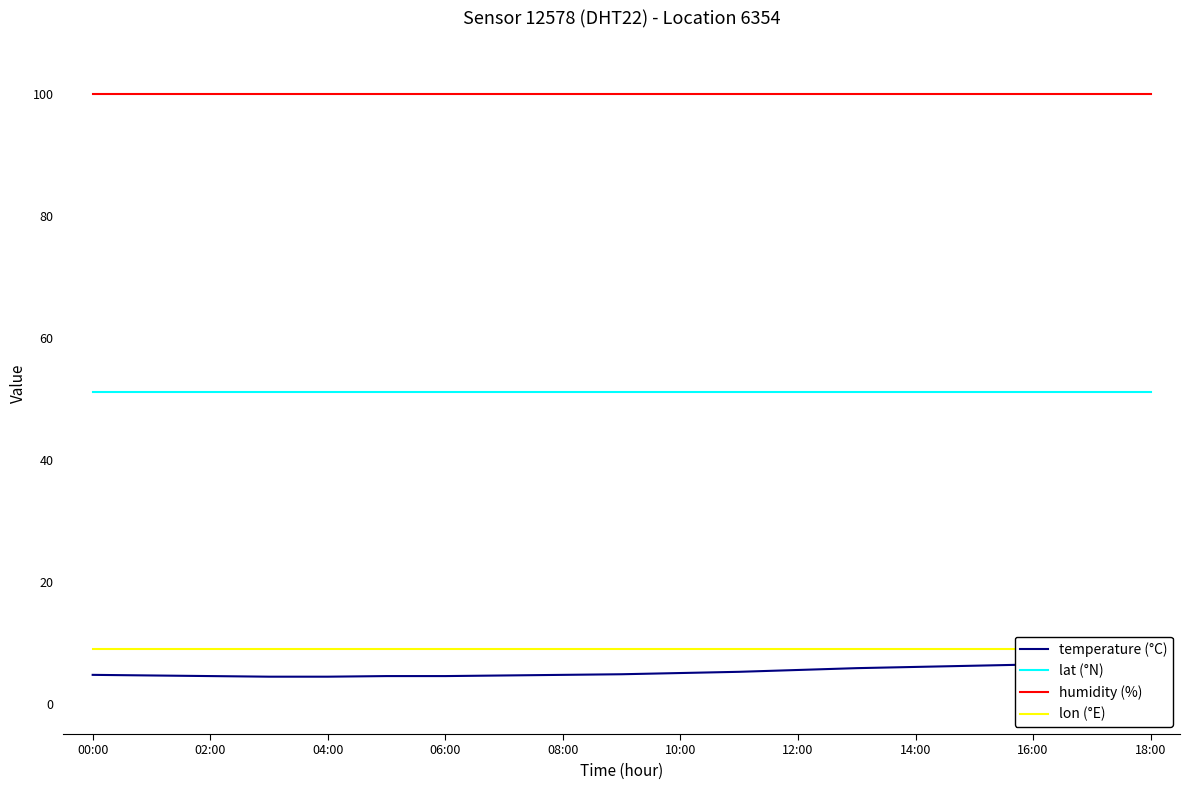

What is the minimum value for lat (°N)?

51.0